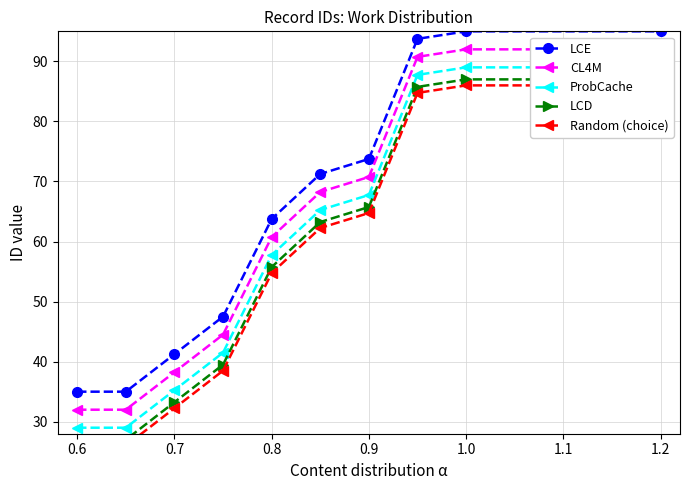

True or false: ProbCache has more than 1 points higher than both neighbors.

False